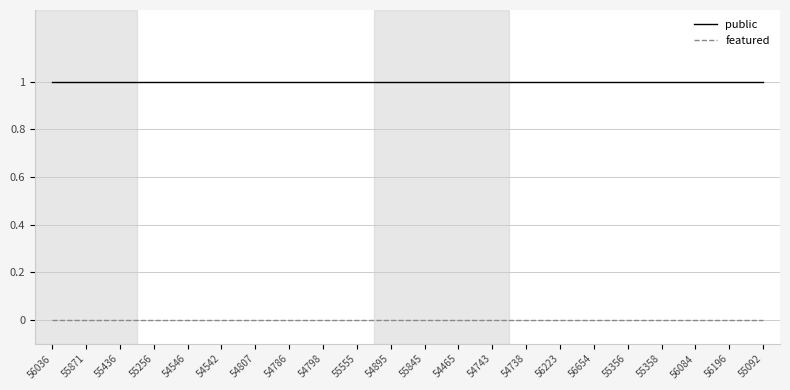

True or false: public and featured cross at least once.

False